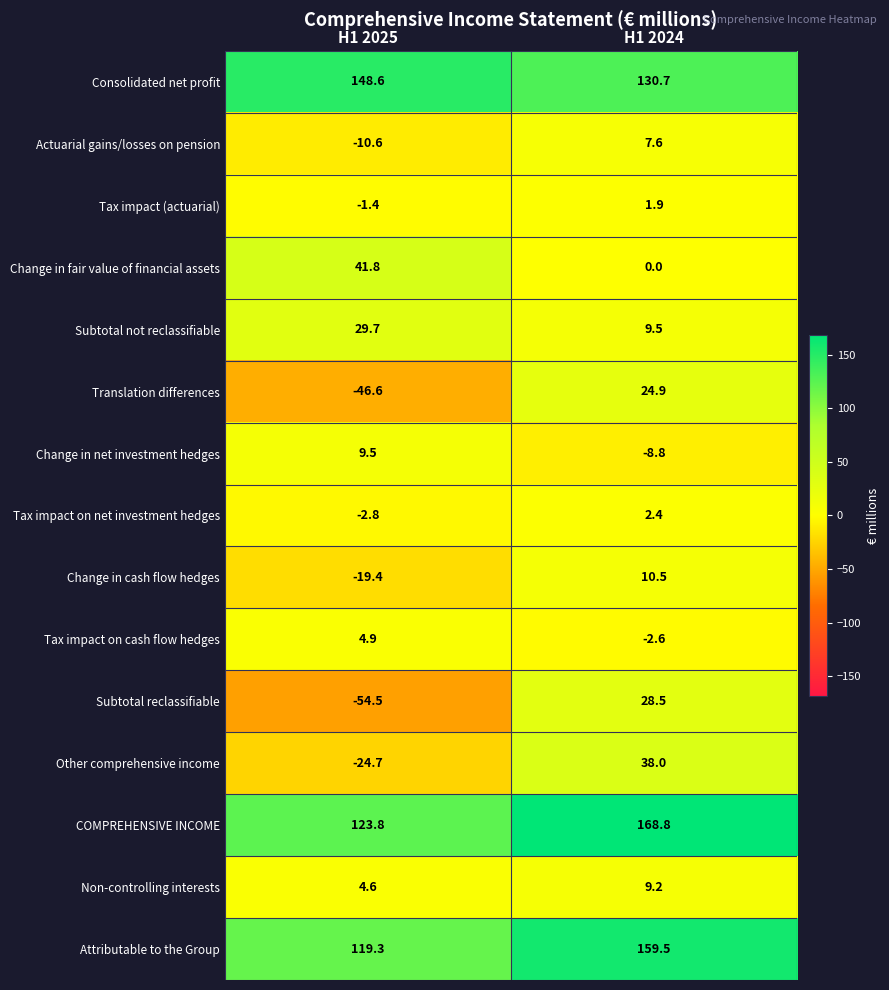

Between H1 2025 and H1 2024, which series saw the biggest shift?

Subtotal reclassifiable